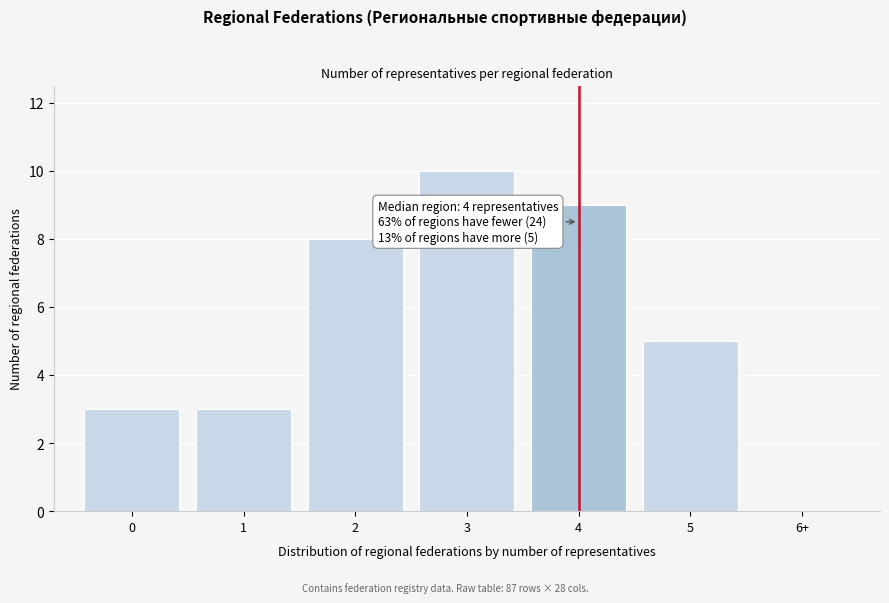

Reading right to left, transcribe all the data shown in this chart.

6+=0	5=5	4=9	3=10	2=8	1=3	0=3